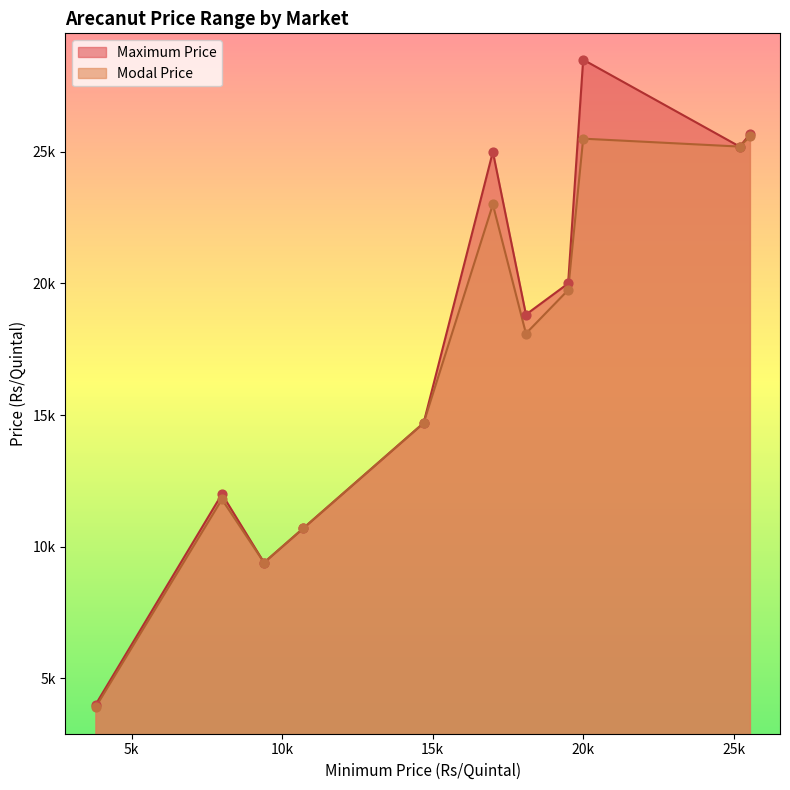

Which series contains the lowest Y value?

Modal Price